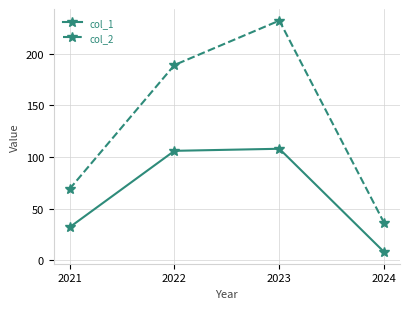

Which label corresponds to the largest value in the chart?

2023